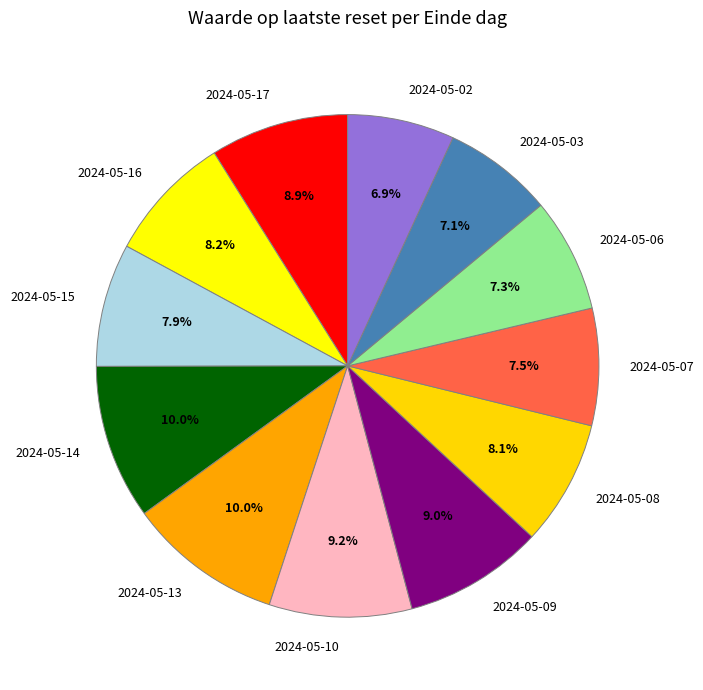

Is there a majority slice in this chart?

No